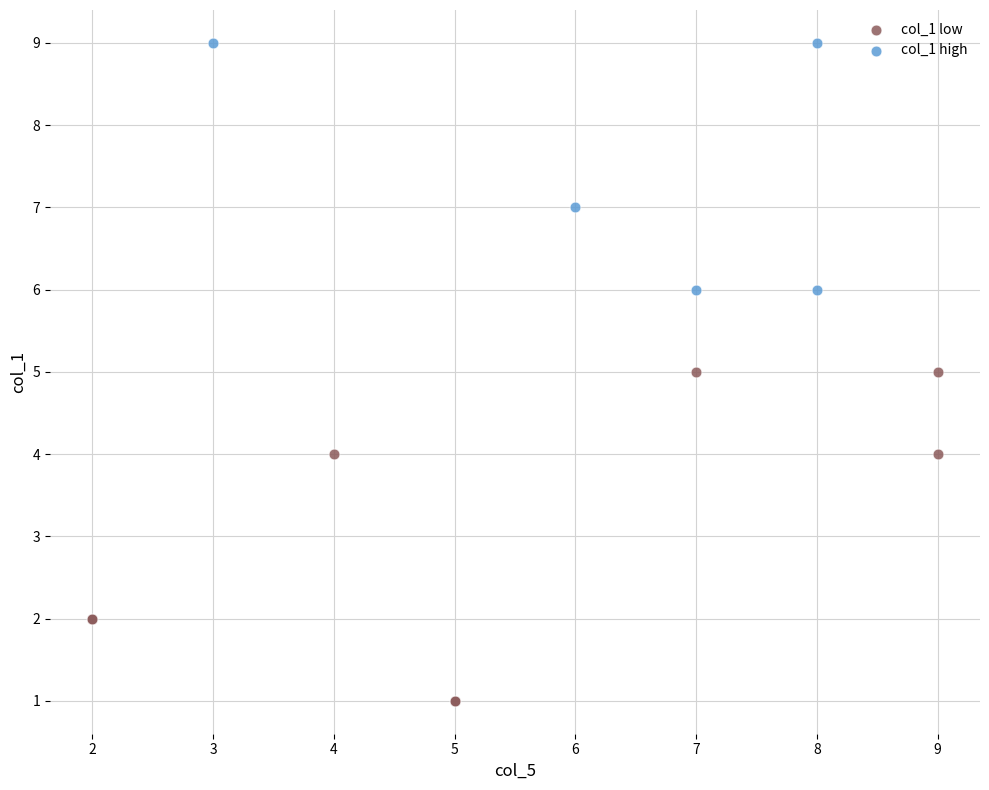

Which series has the widest spread of Y values?

col_1 low